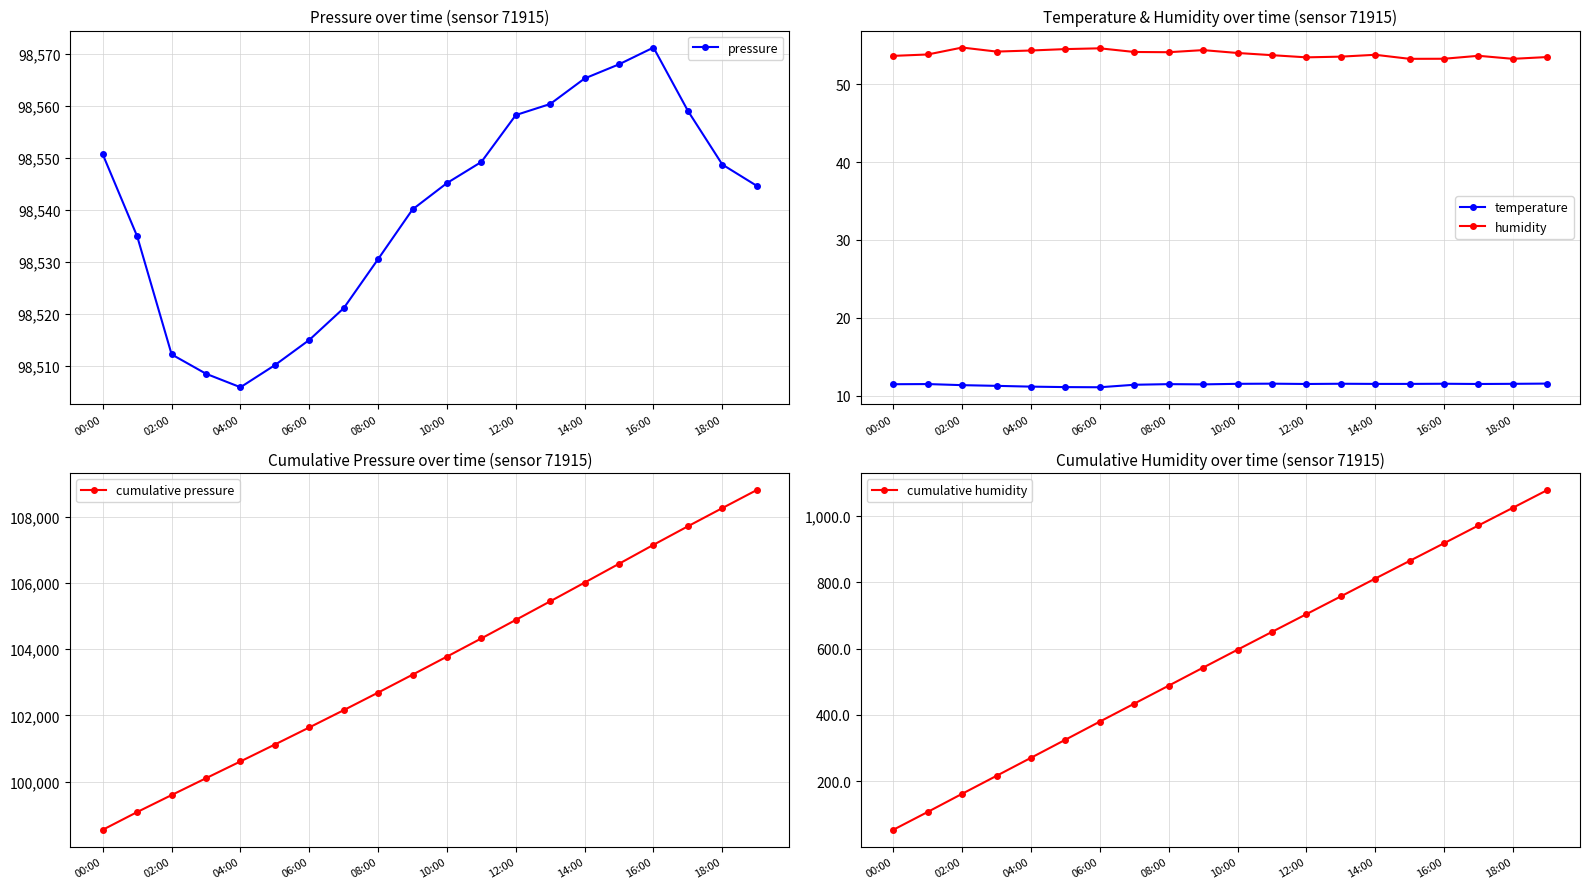

At which label does cumulative pressure reach its minimum?

00:00